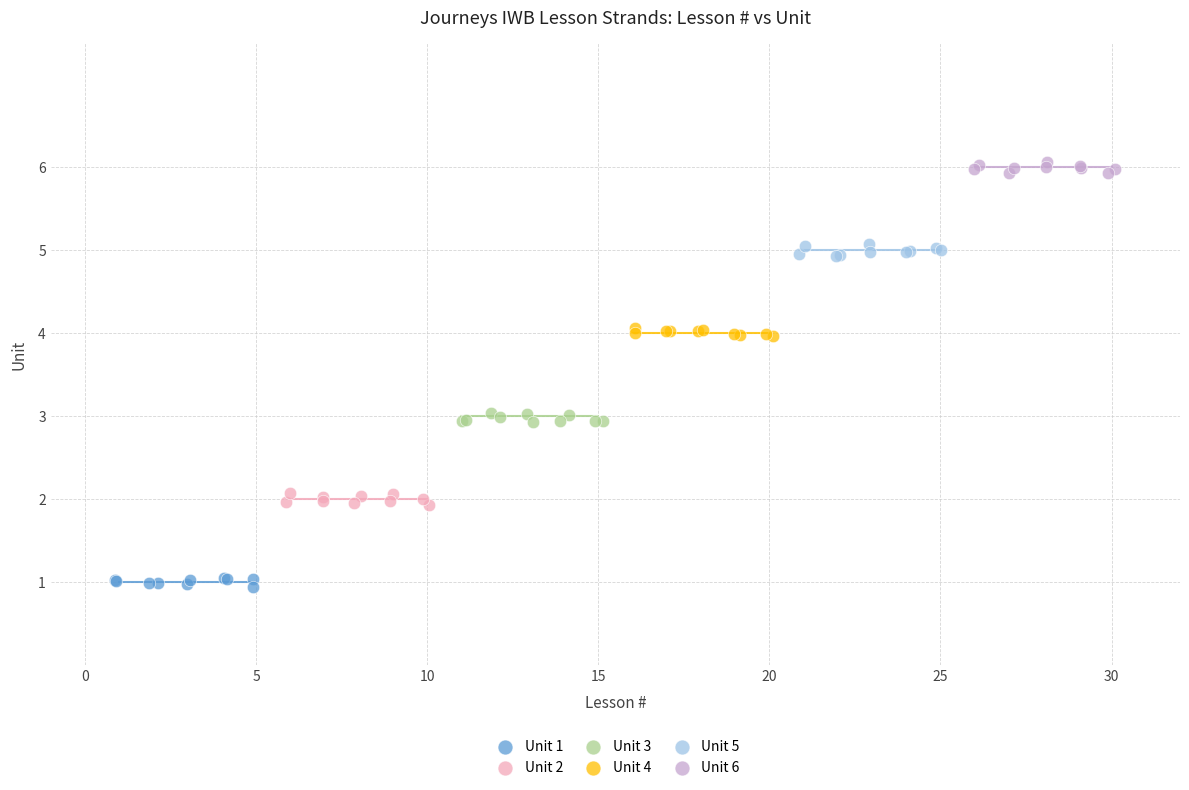

Which series reaches the minimum Y coordinate?

Unit 1